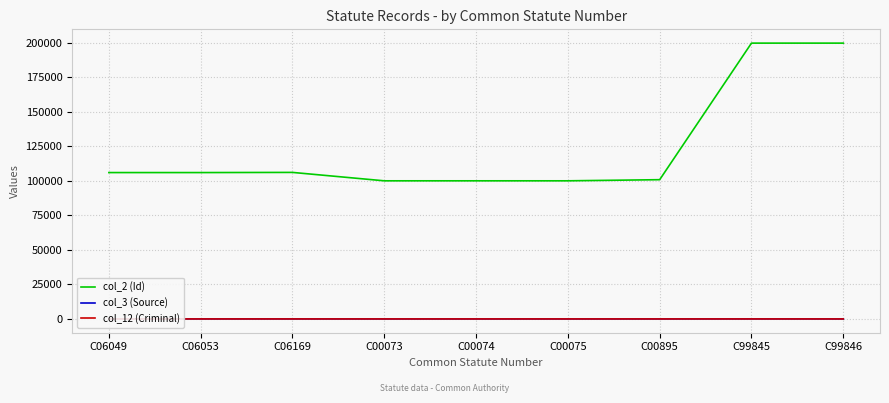

What is the difference between the second highest and second lowest values in the col_2 (Id) series?

99771